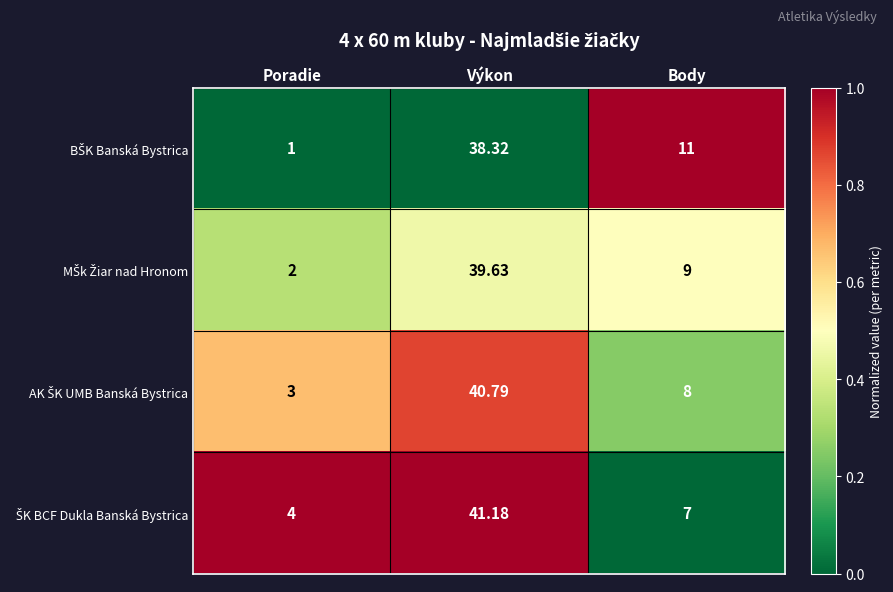

Which label corresponds to the largest value in the chart?

Výkon